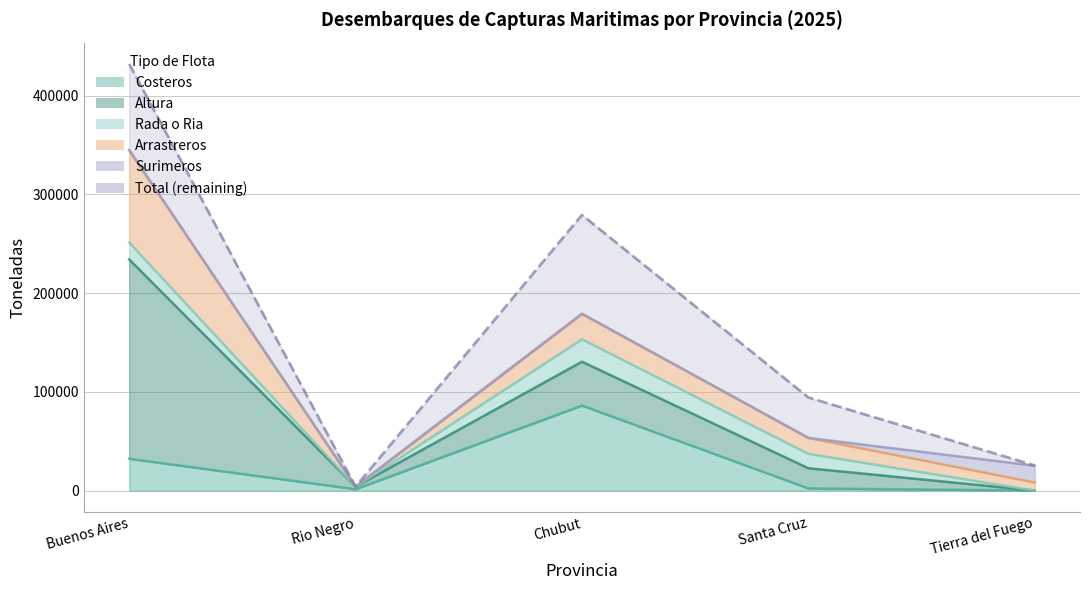

What is the difference between the maximum and second lowest values in the Arrastreros series?

85372.1